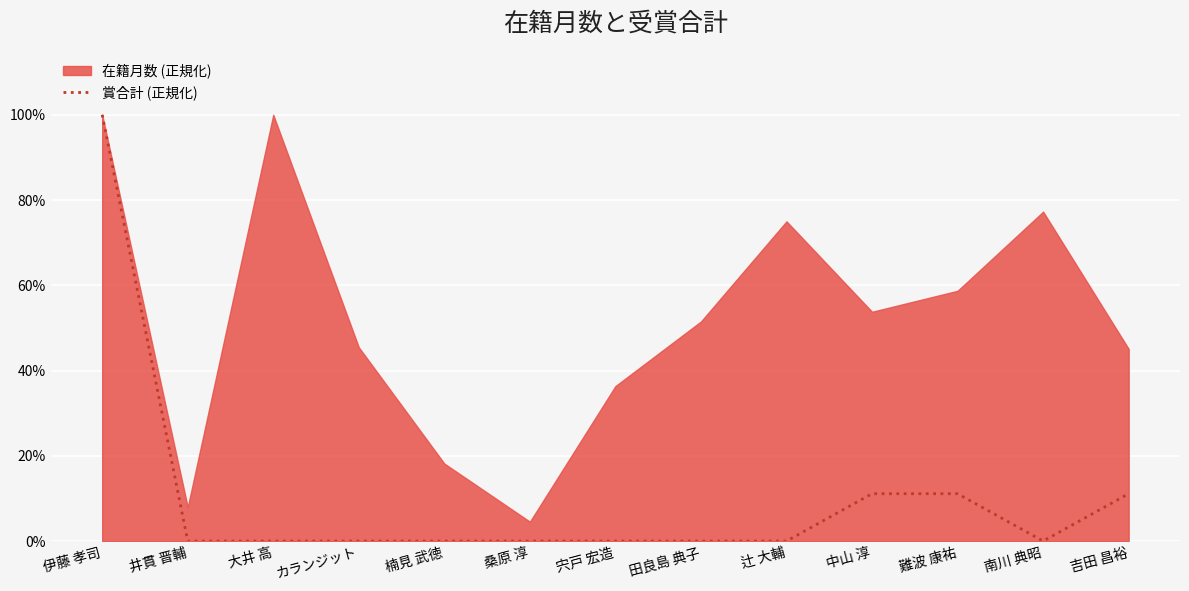

Where is the data nearest to the value 50?

中山 淳